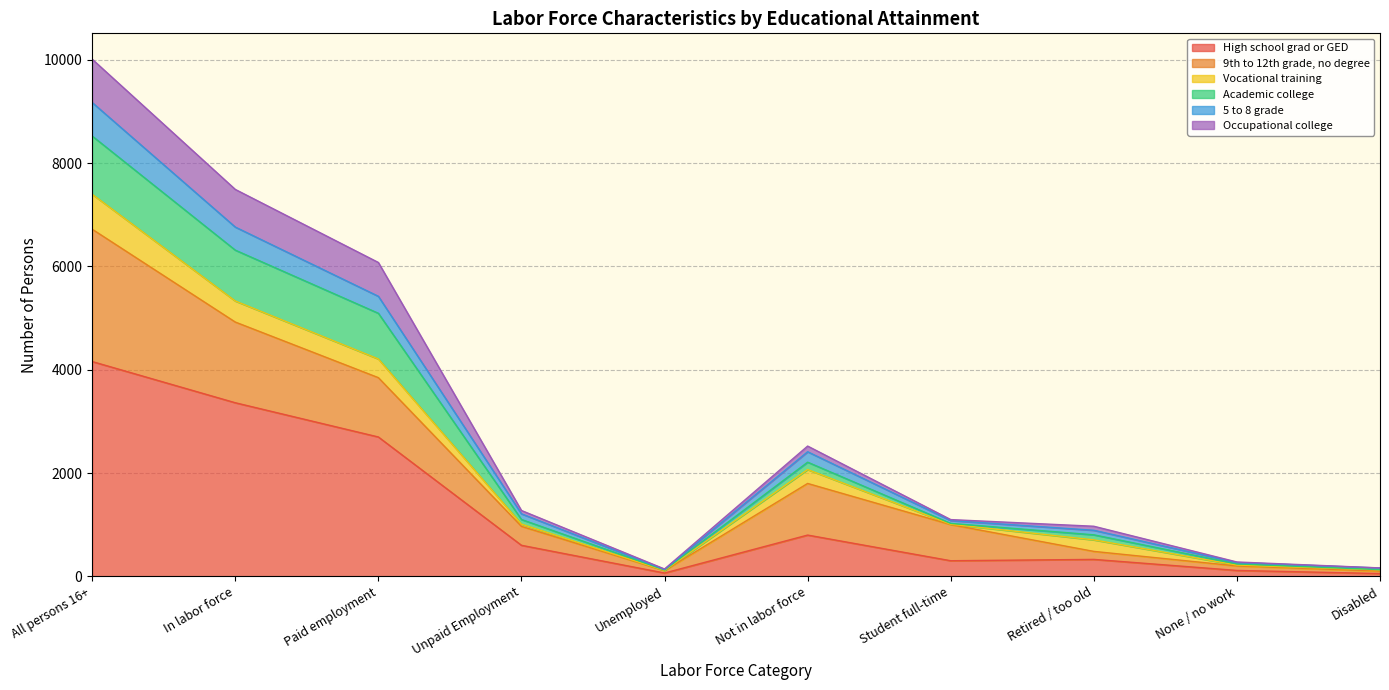

What is the total value across all series at Paid employment?

6078